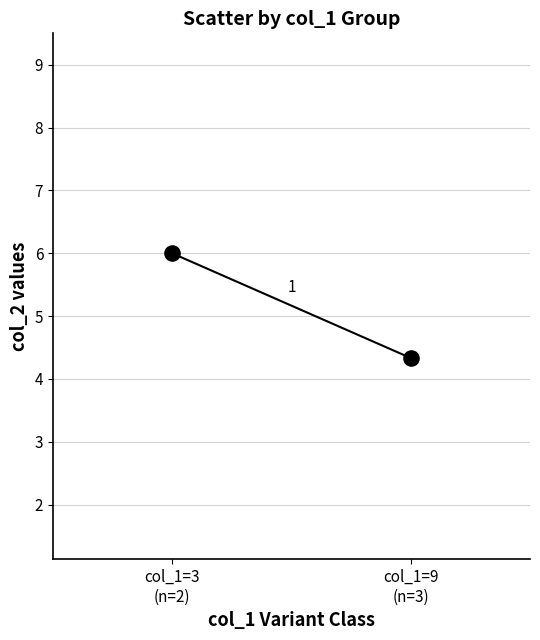

What Y value in the scatter plot is closest to 5?

4.3